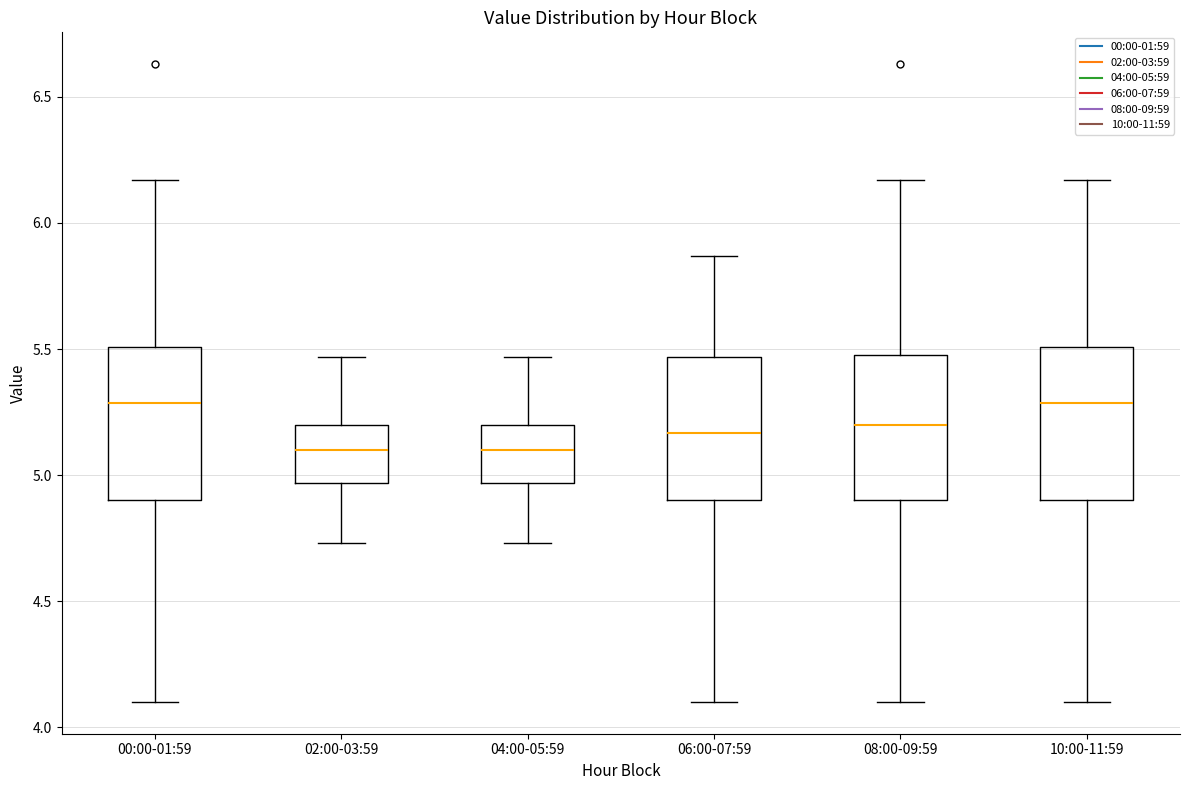

Reading left to right, transcribe this box plot: for each box, give where its median line is, the range the box spans, and where its two whiskers end, as read against the y-axis. The values are not printed on the chart, so give them approximately, as read against the axis.

00:00-01:59: median 5.30, box 4.90 to 5.50, whiskers 4.10 to 6.15
02:00-03:59: median 5.10, box 4.95 to 5.20, whiskers 4.75 to 5.45
04:00-05:59: median 5.10, box 4.95 to 5.20, whiskers 4.75 to 5.45
06:00-07:59: median 5.15, box 4.90 to 5.45, whiskers 4.10 to 5.85
08:00-09:59: median 5.20, box 4.90 to 5.50, whiskers 4.10 to 6.15
10:00-11:59: median 5.30, box 4.90 to 5.50, whiskers 4.10 to 6.15